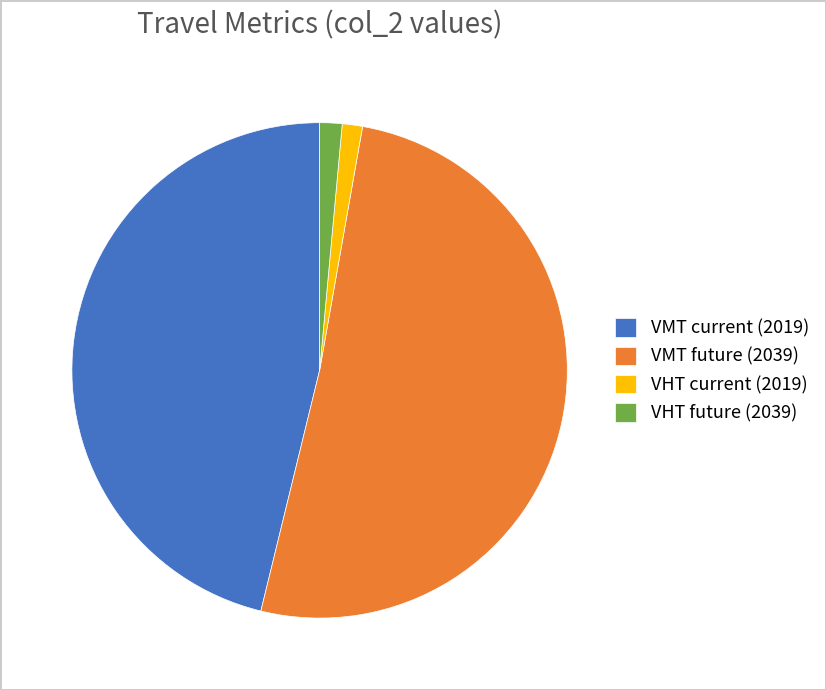

Is it true that VMT future (2039) is 51% of the pie?

True